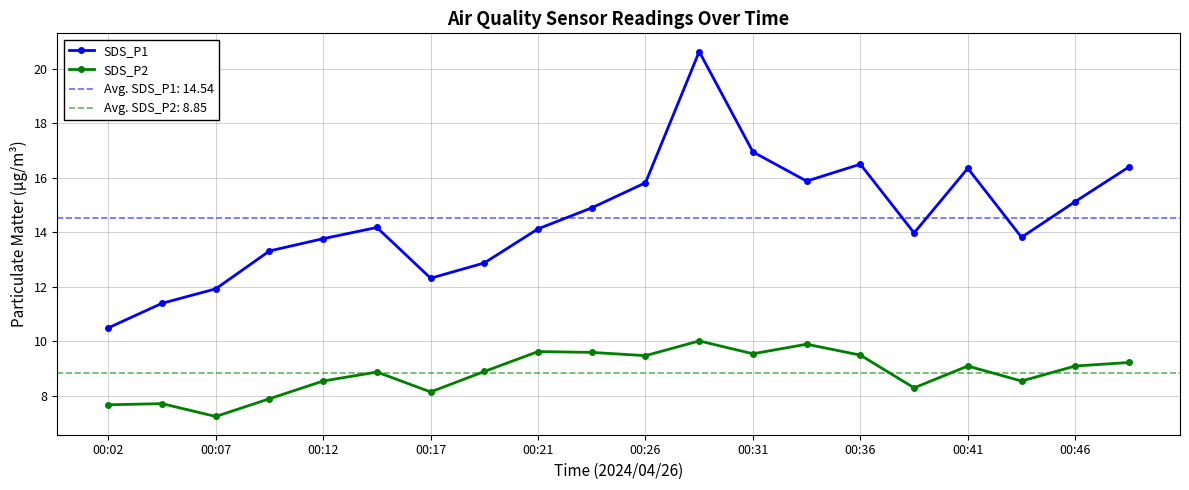

What is the sum of all SDS_P2 values?

177.0